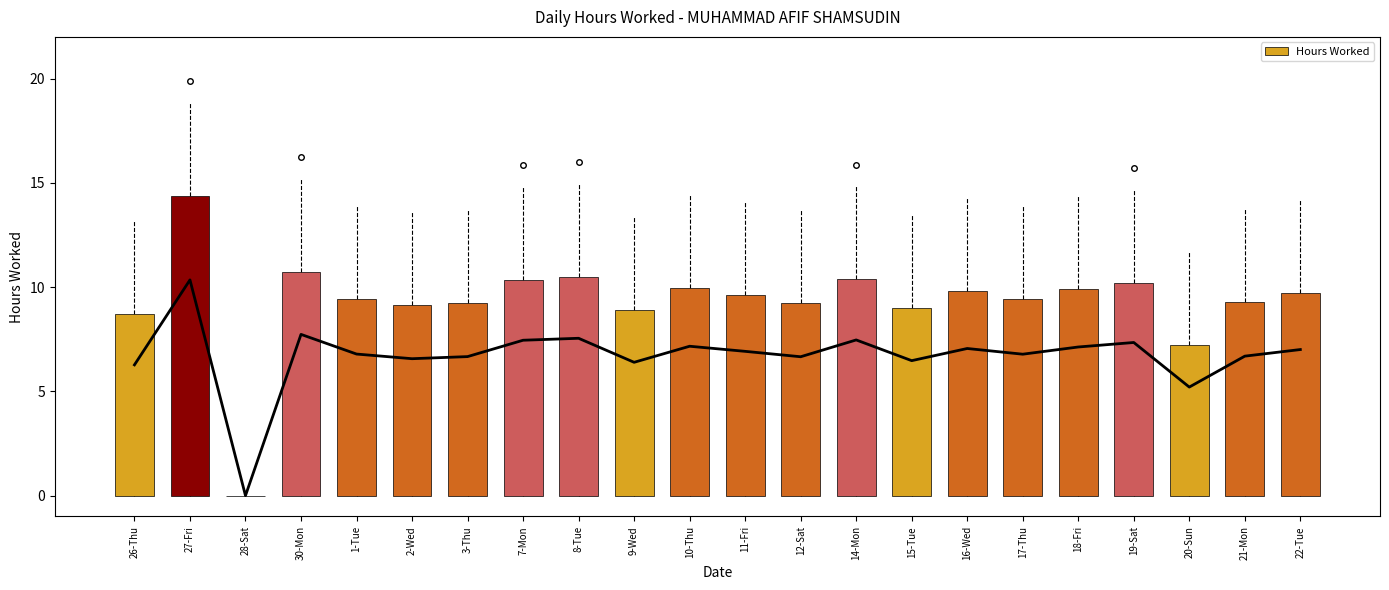

Reading left to right, what are all the values shown in this chart?

8.7	14.4	0.0	10.7	9.4	9.1	9.3	10.3	10.5	8.9	9.9	9.6	9.2	10.4	9.0	9.8	9.4	9.9	10.2	7.2	9.3	9.7